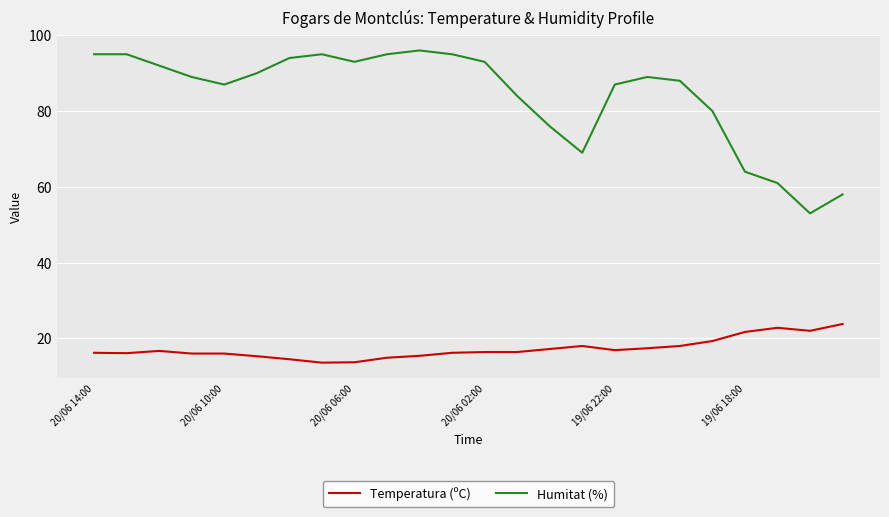

True or false: Temperatura (ºC) and Humitat (%) intersect in this chart.

False